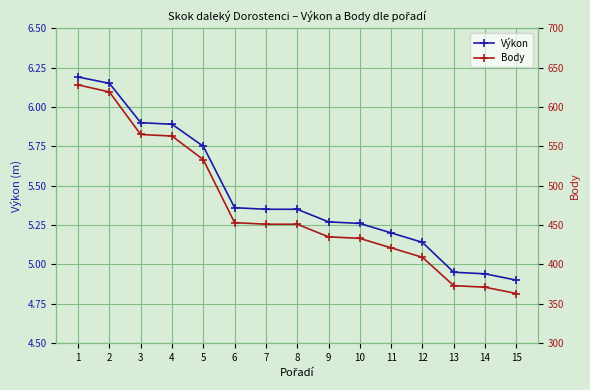

What is the difference between the maximum and second lowest values in the Body series?

257.0